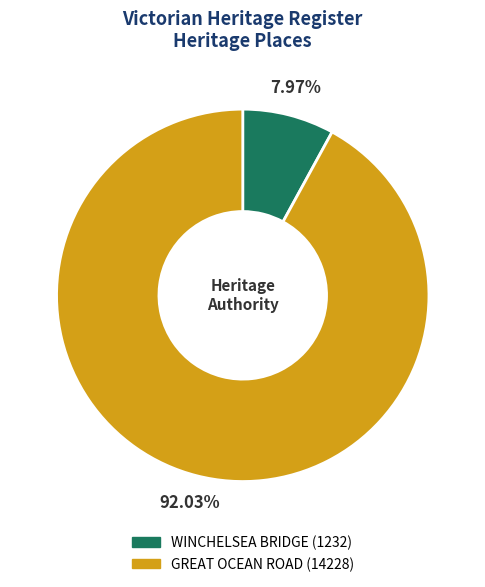

Approximately how many times larger is the value at GREAT OCEAN ROAD compared to WINCHELSEA BRIDGE?

11.5